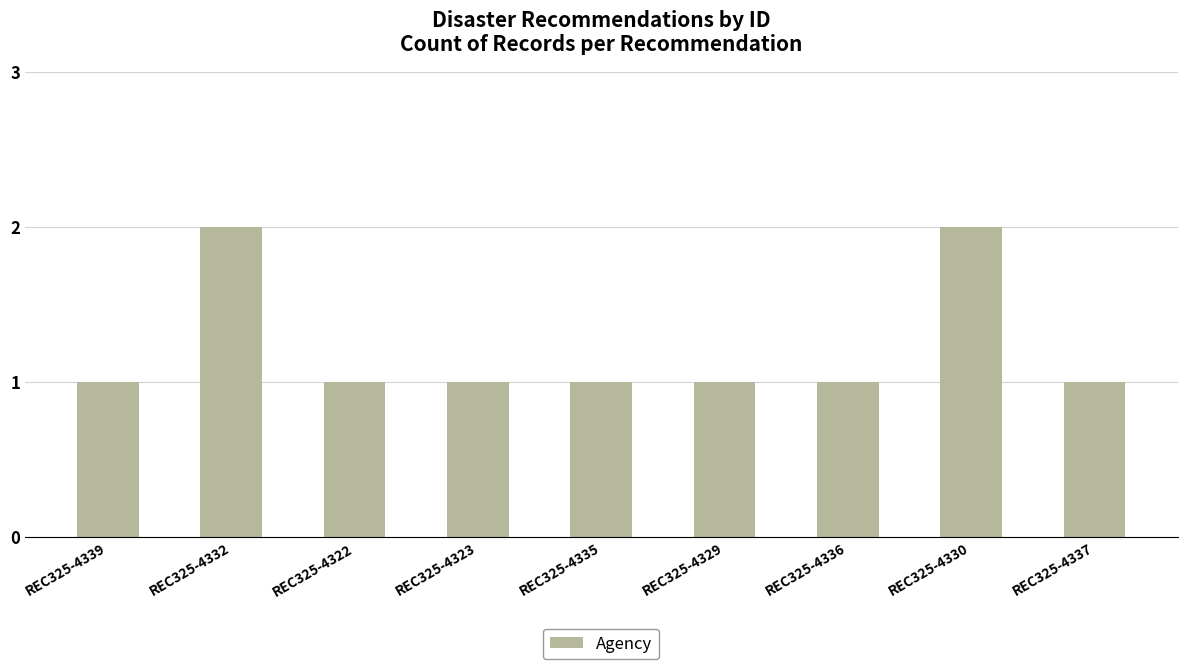

What is the label of the 5th bar from the left?

REC325-4335